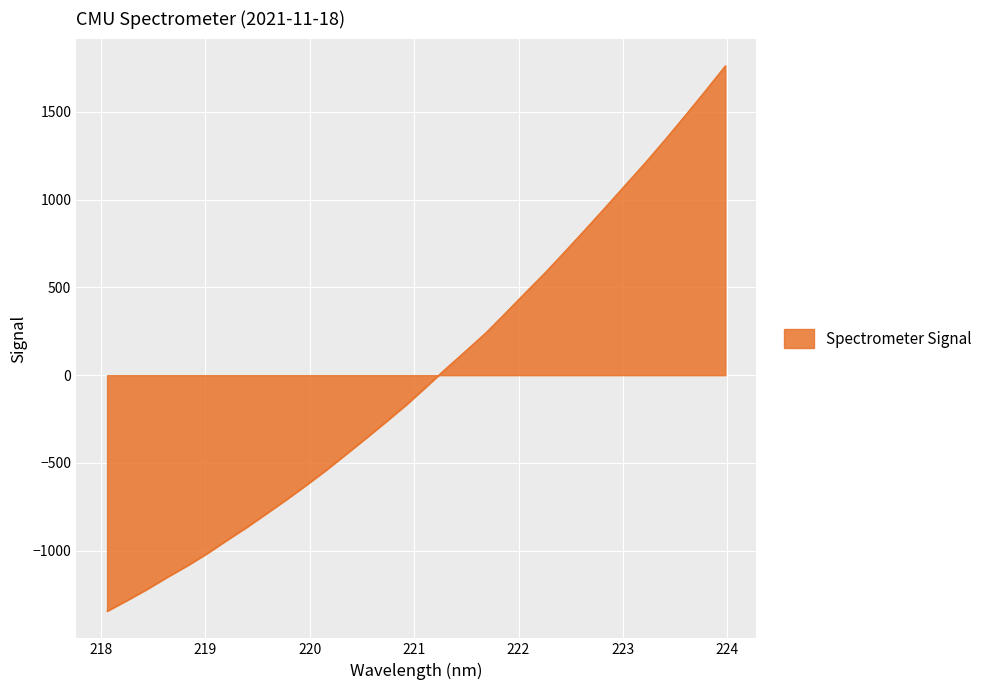

How many distinct data groups are displayed?

1